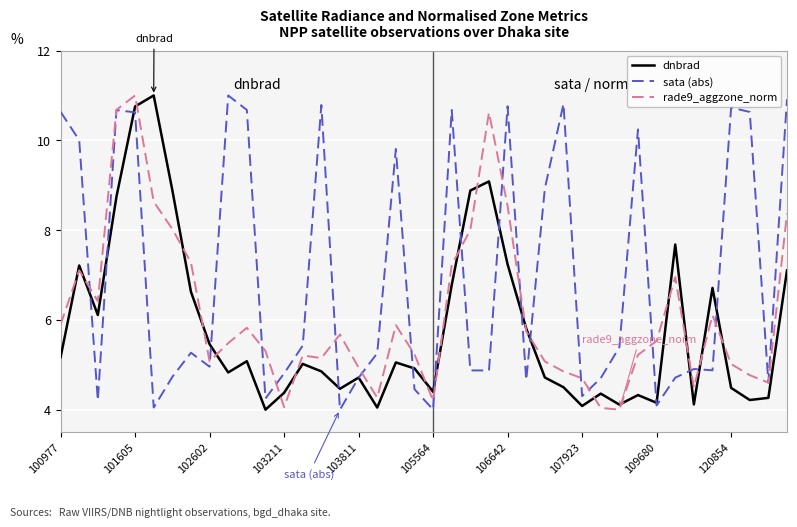

Does the chart display data point markers on the line(s)?

No